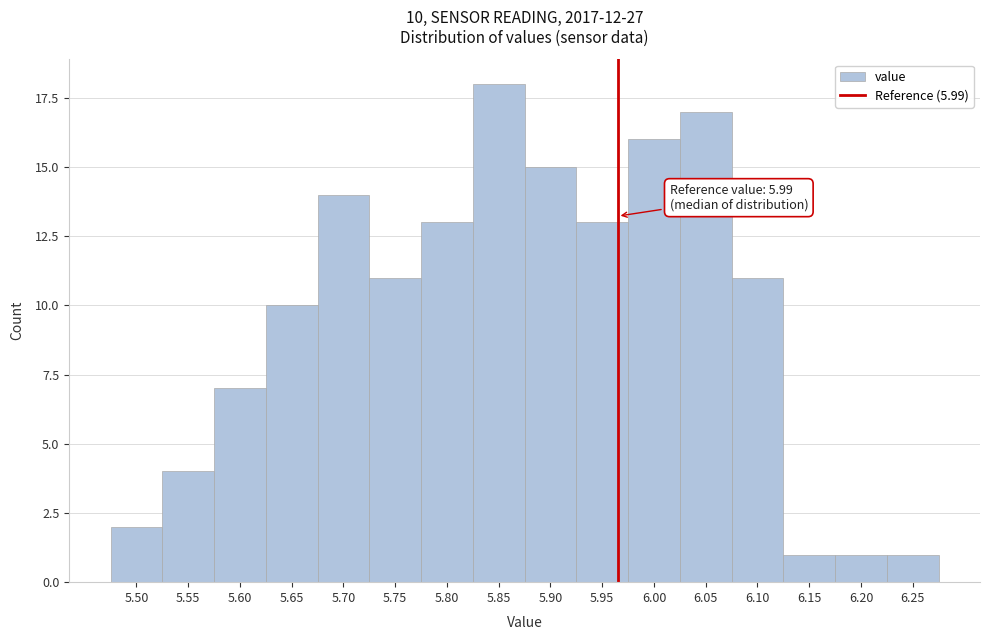

Reading left to right, list all the values displayed in this chart.

2	4	7	10	14	11	13	18	15	13	16	17	11	1	1	1